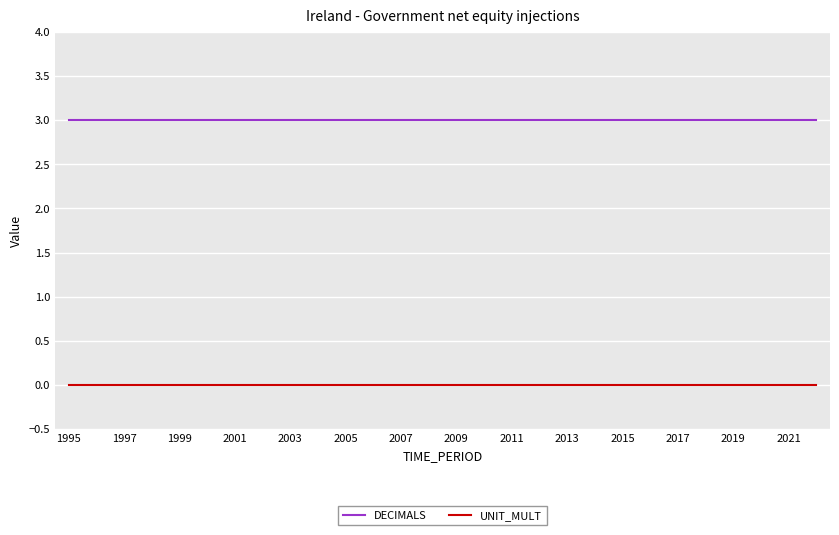

True or false: UNIT_MULT and DECIMALS intersect in this chart.

False